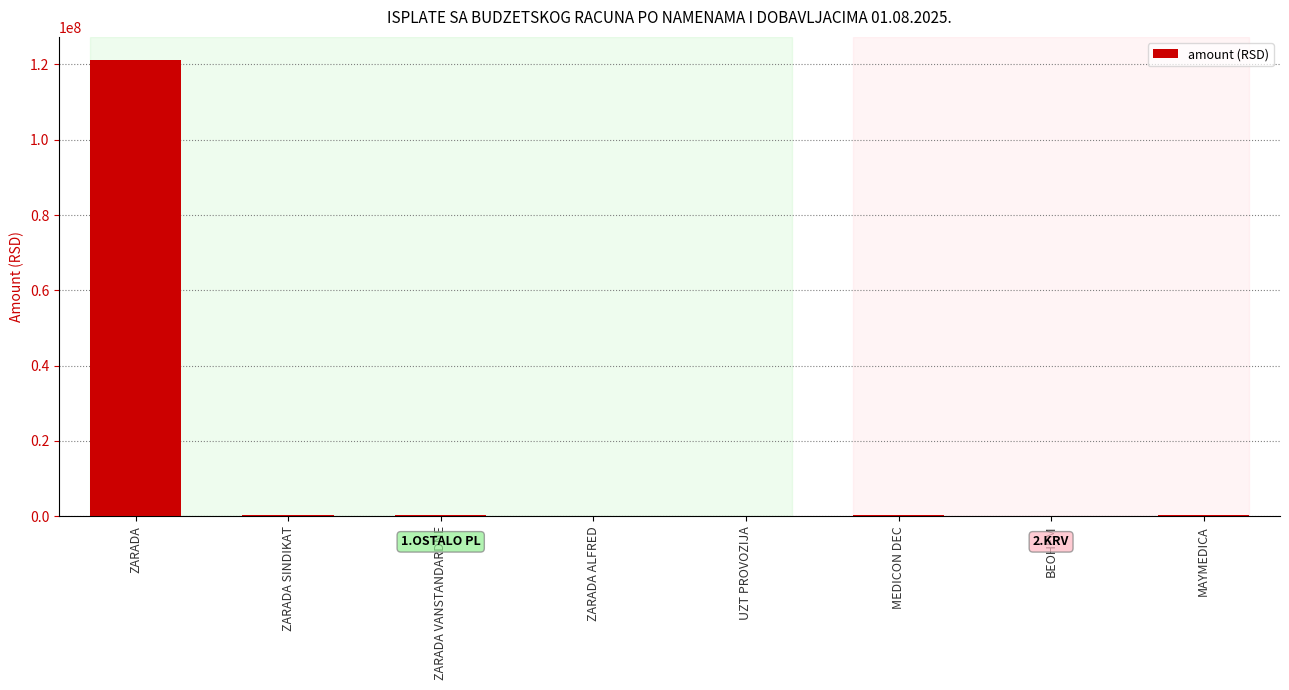

What is the greatest value displayed?

121265511.3